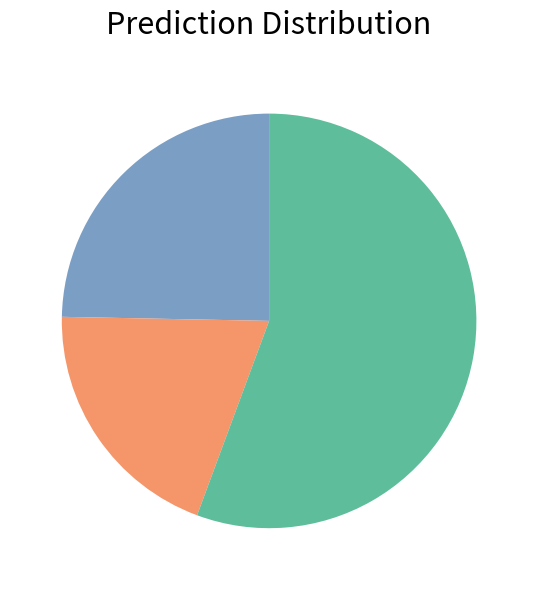

Is there a majority slice in this chart?

Yes